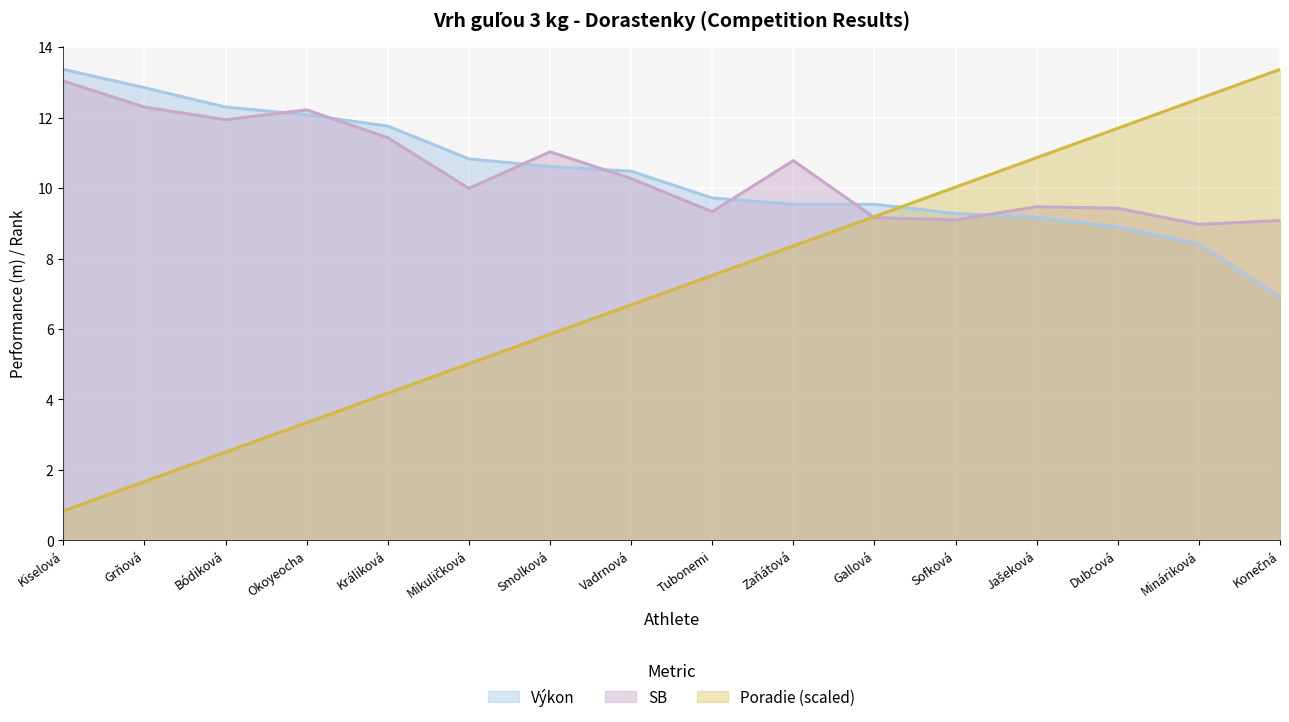

True or false: SB has more than 0 points higher than both neighbors.

True